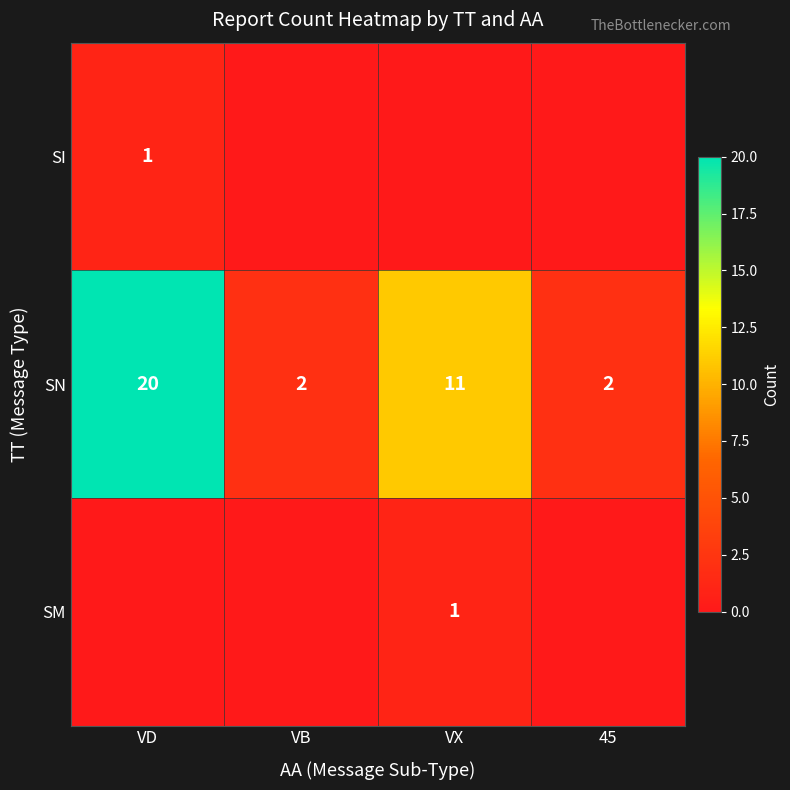

At which label does SN reach its peak?

VD